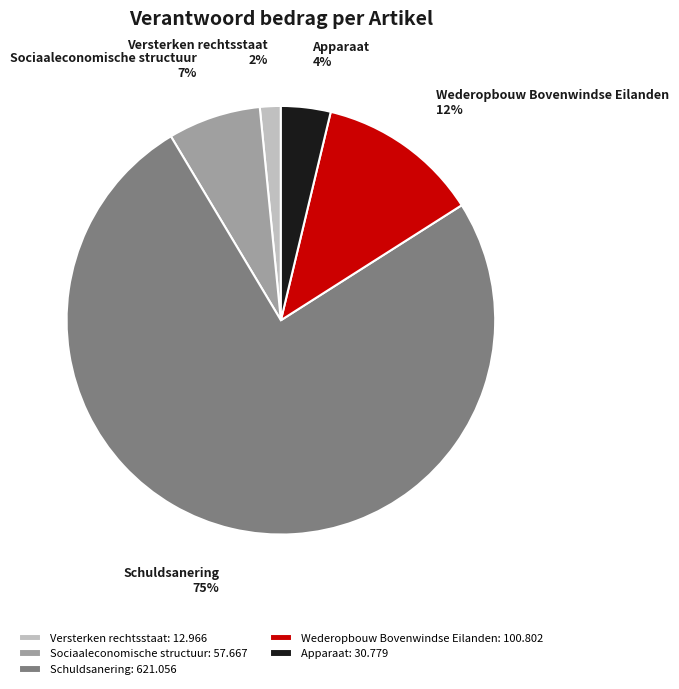

Count the number of slices in the pie.

5